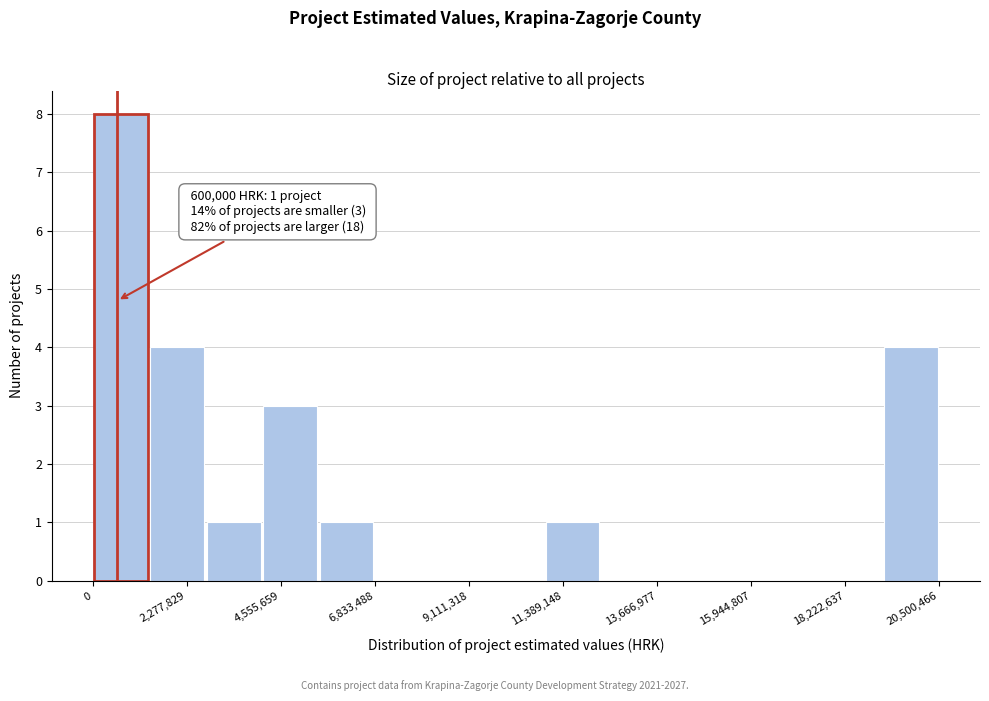

Around what value on the x-axis is the tallest bar? Give the approximate position of its centre, as read against the axis.

500000